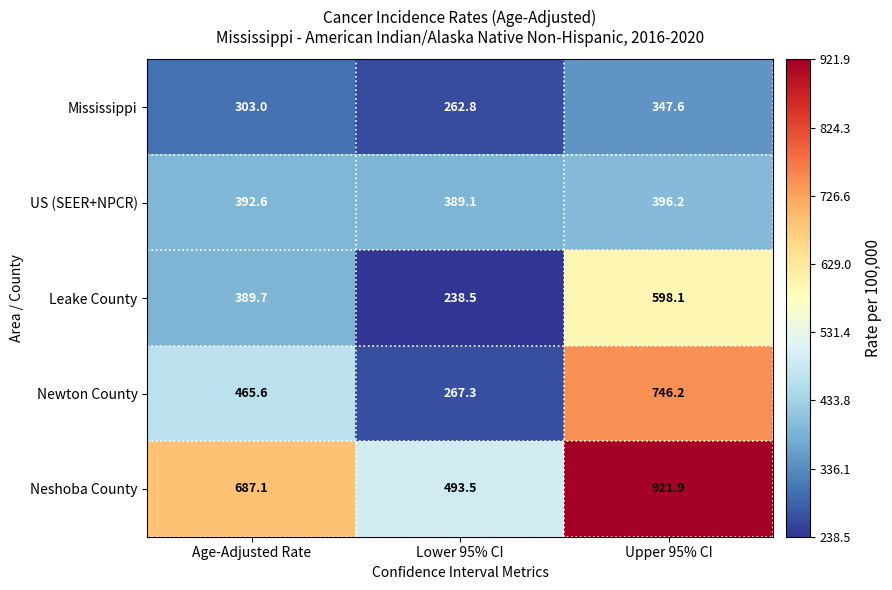

Which category has the highest value across all series?

Upper 95% CI